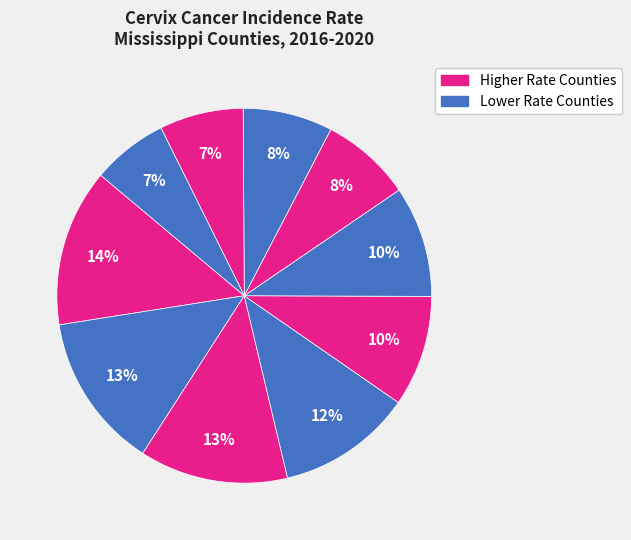

Does any single category account for the majority?

No